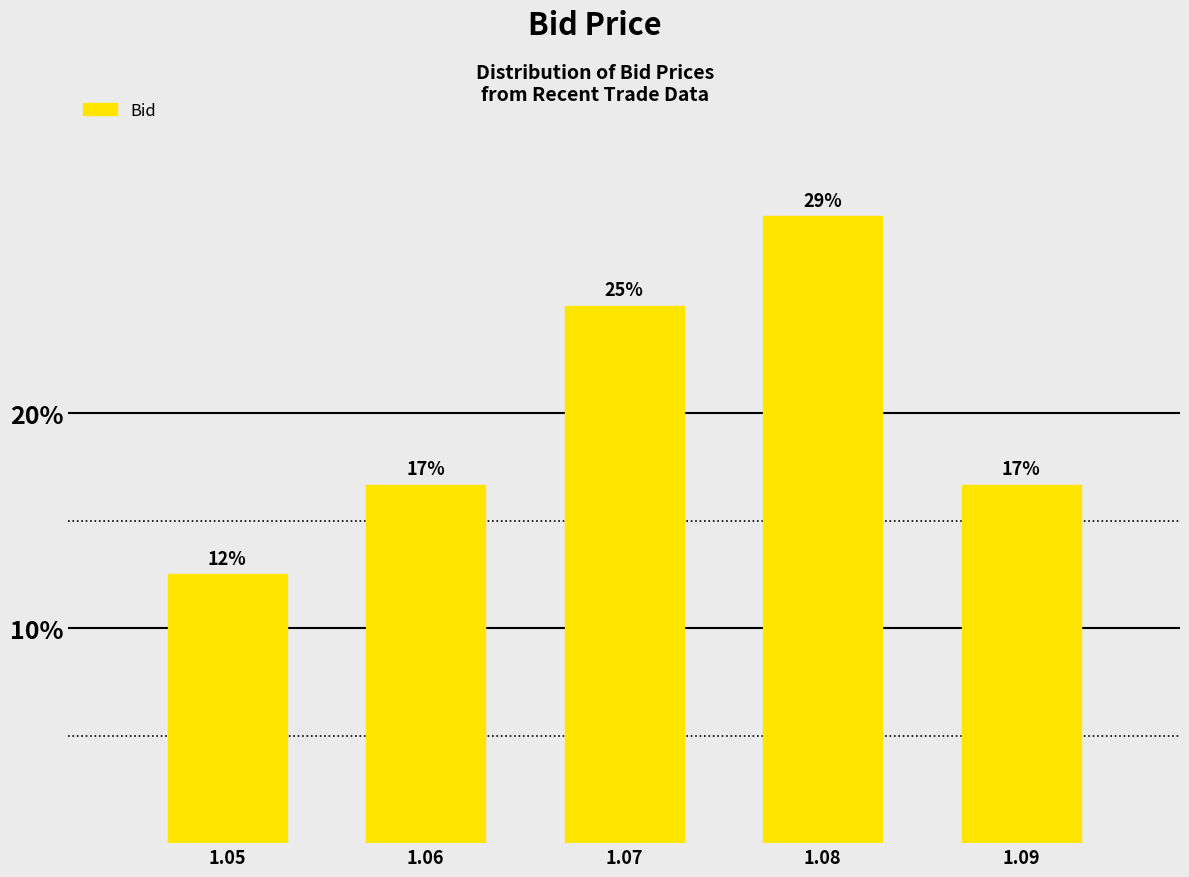

Does the chart contain any negative values?

No